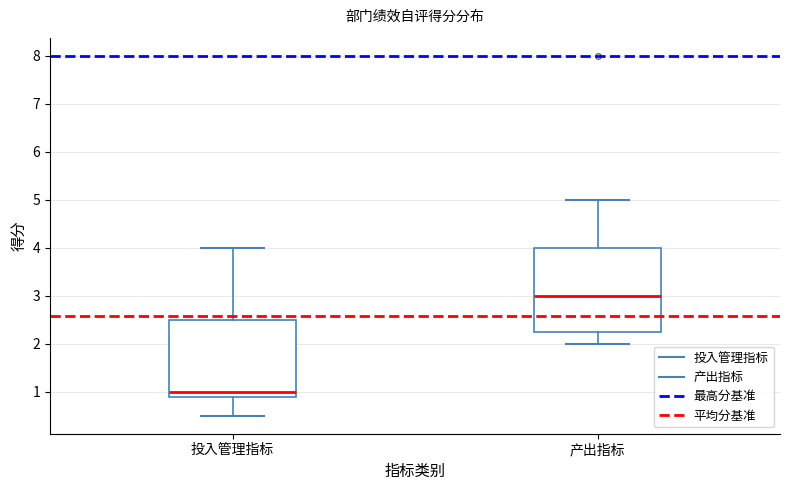

Reading left to right, transcribe this box plot: for each box, give where its median line is, the range the box spans, and where its two whiskers end, as read against the y-axis. The values are not printed on the chart, so give them approximately, as read against the axis.

投入管理指标: median 1.0, box 0.9 to 2.5, whiskers 0.5 to 4.0
产出指标: median 3.0, box 2.3 to 4.0, whiskers 2.0 to 5.0